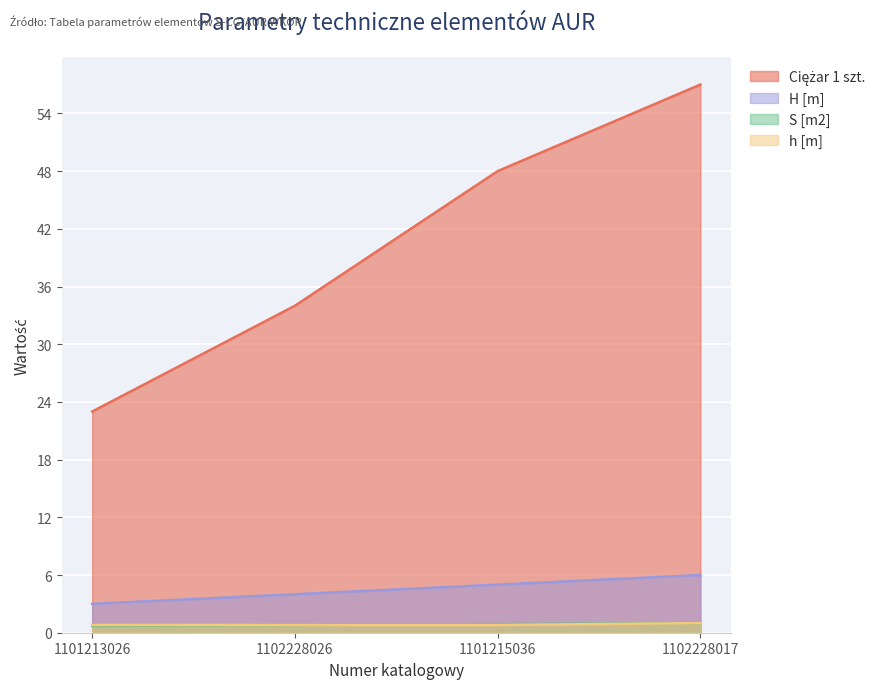

How many series are shown in this chart?

4